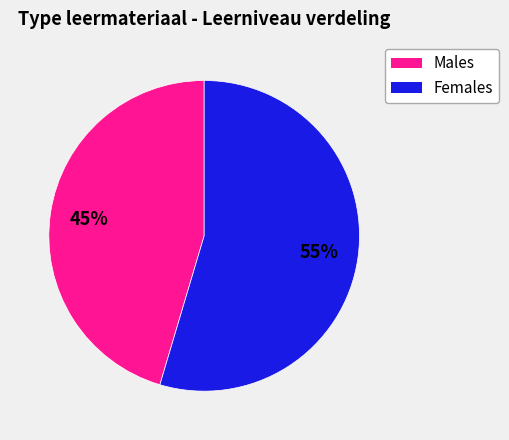

What is the ratio of the value at Females to the value at Males?

1.2